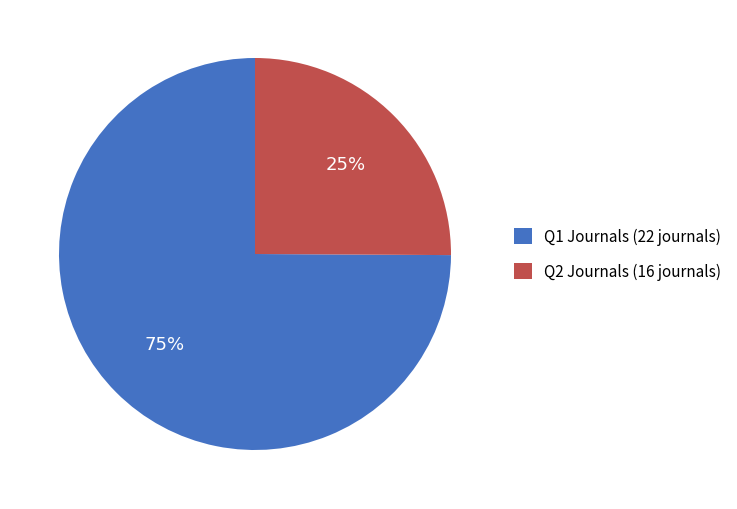

Which category has the biggest portion of the pie?

Q1 Journals (22 journals)